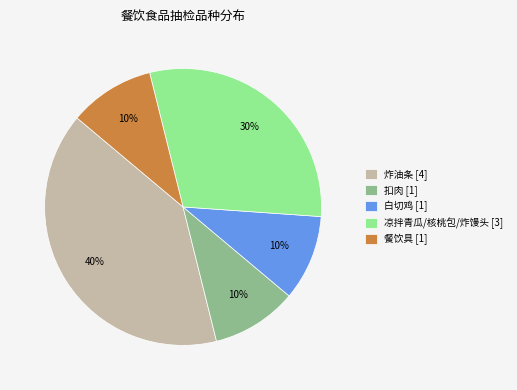

True or false: 餐饮具 accounts for 10% of the total.

True